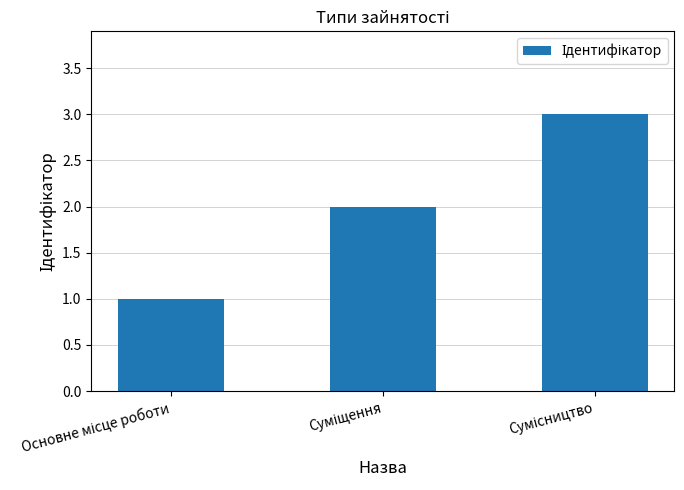

Does the chart contain any negative values?

No